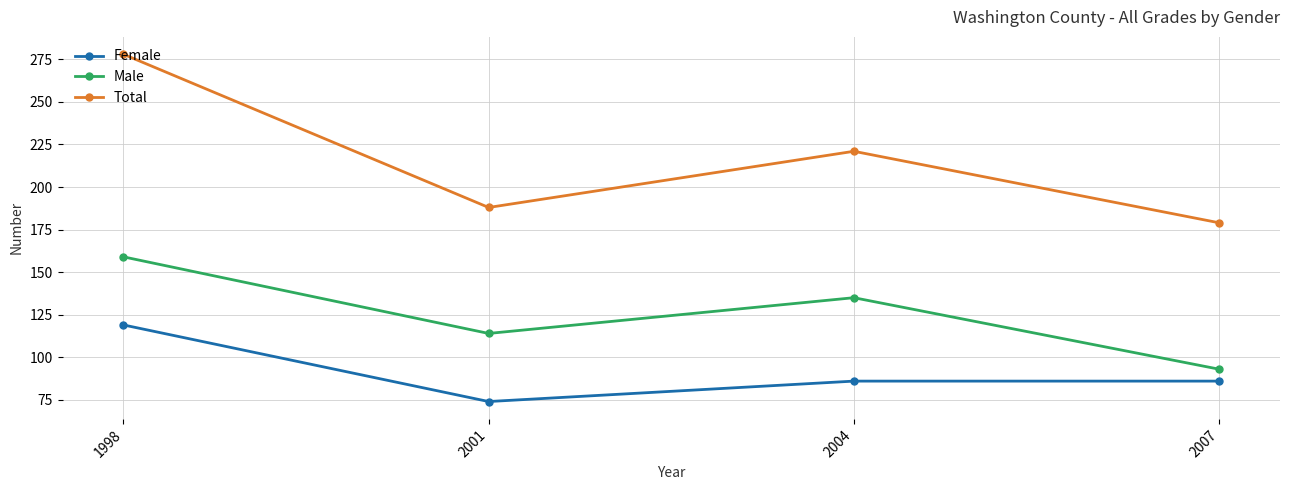

Which series has the widest spread of values?

Total